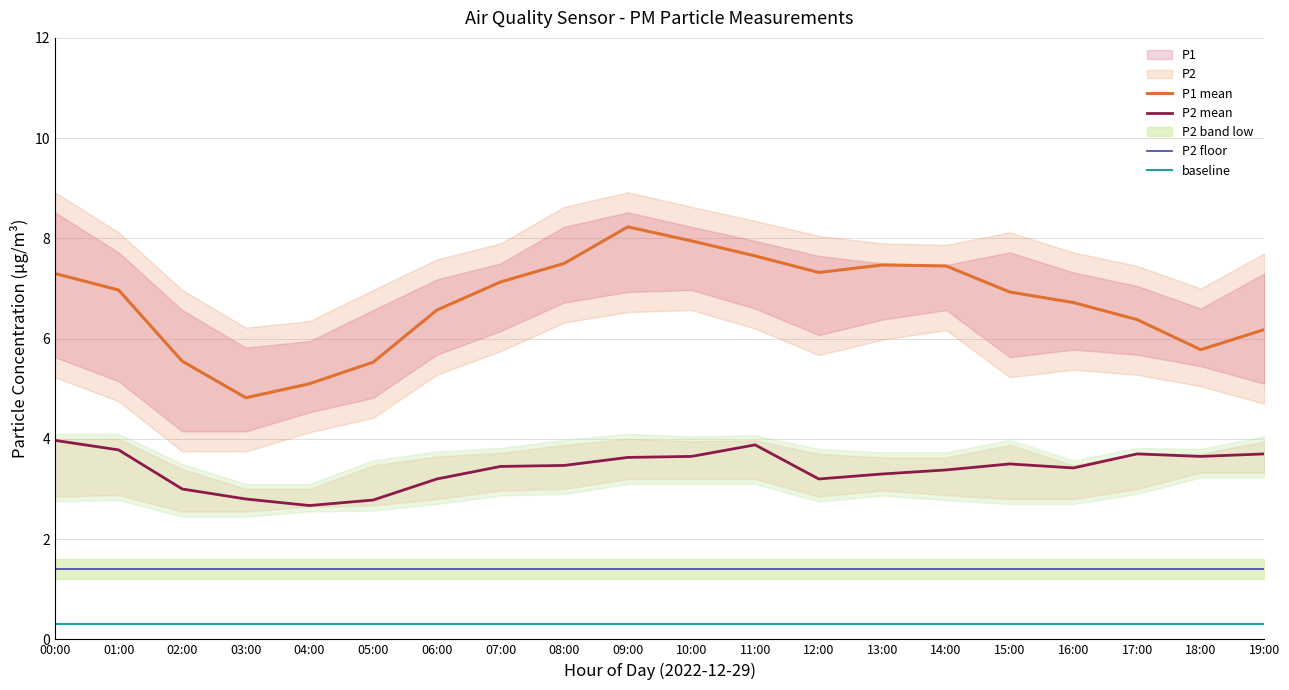

What is the sum of all P2 floor values?

28.0